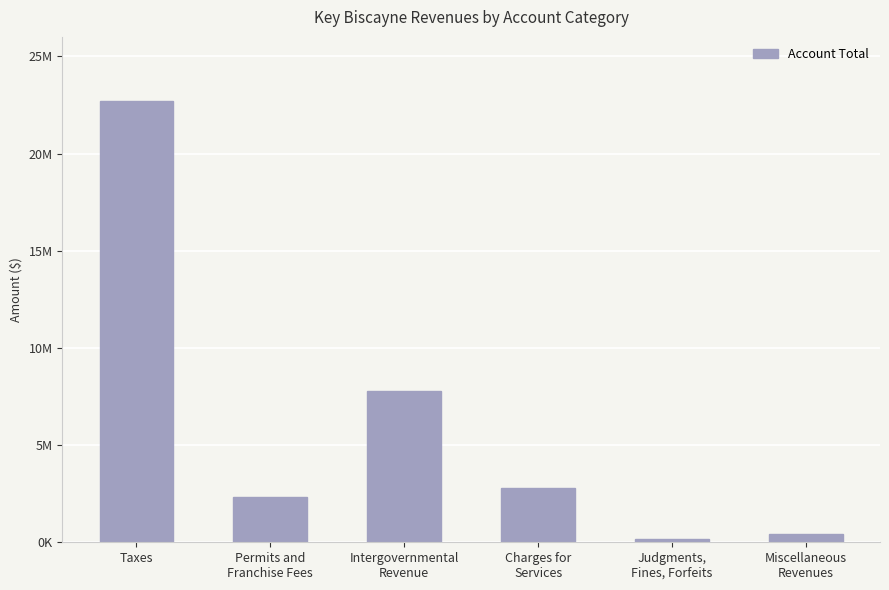

What is the sum of the values at Judgments,
Fines, Forfeits and Taxes?

22875029